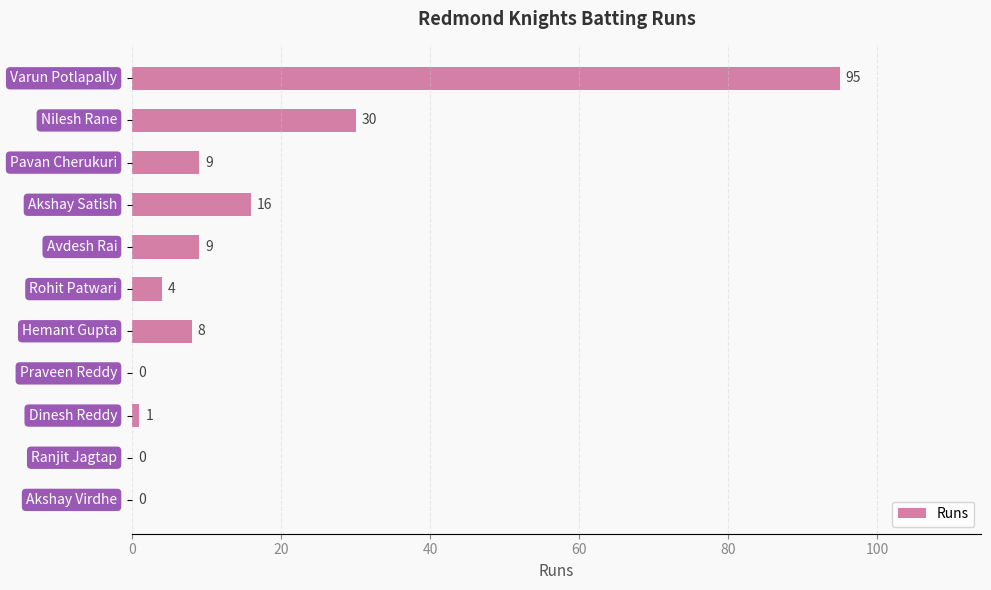

What is the maximum value shown in the chart?

95